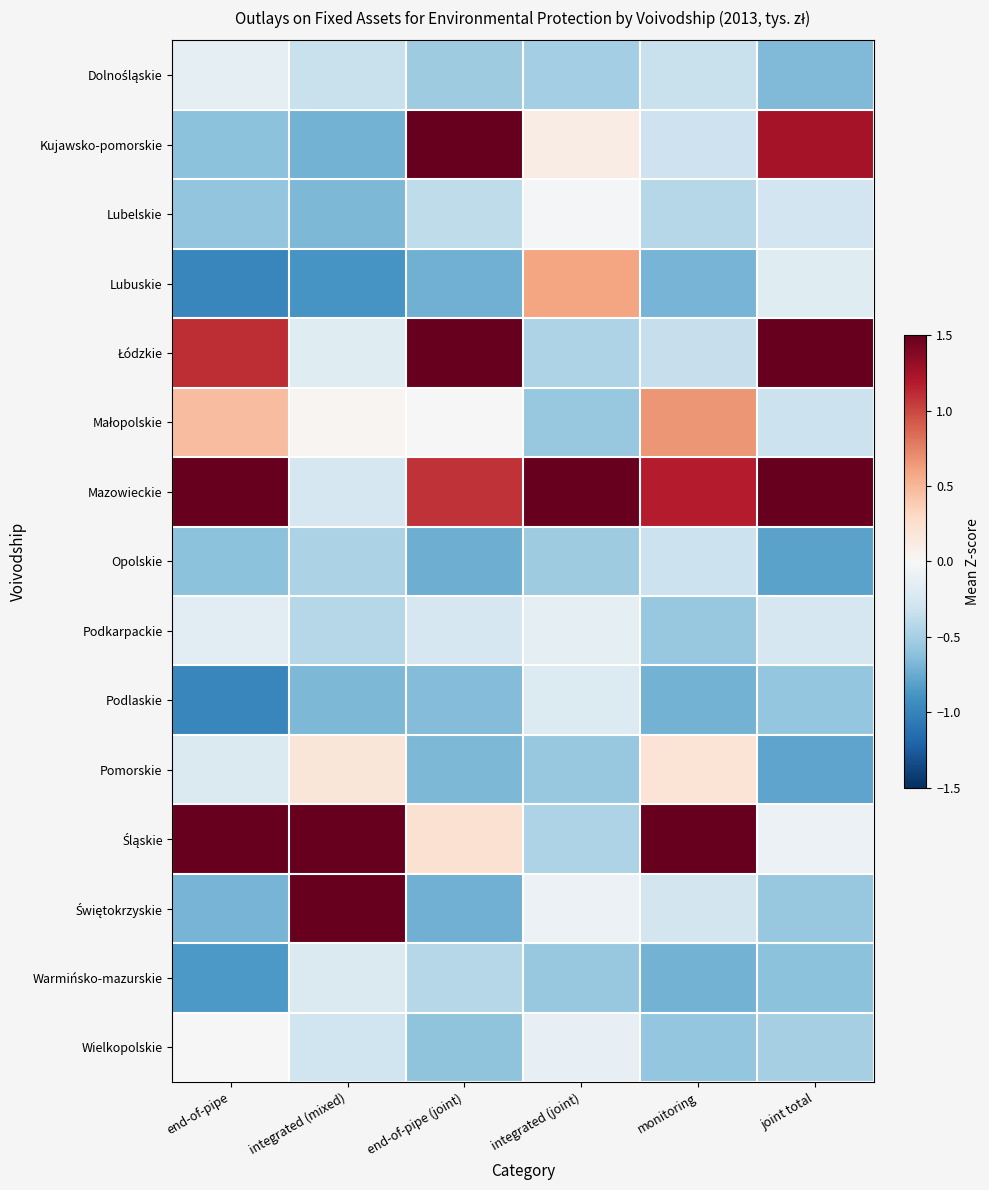

At how many categories does at least one series exceed 1?

6